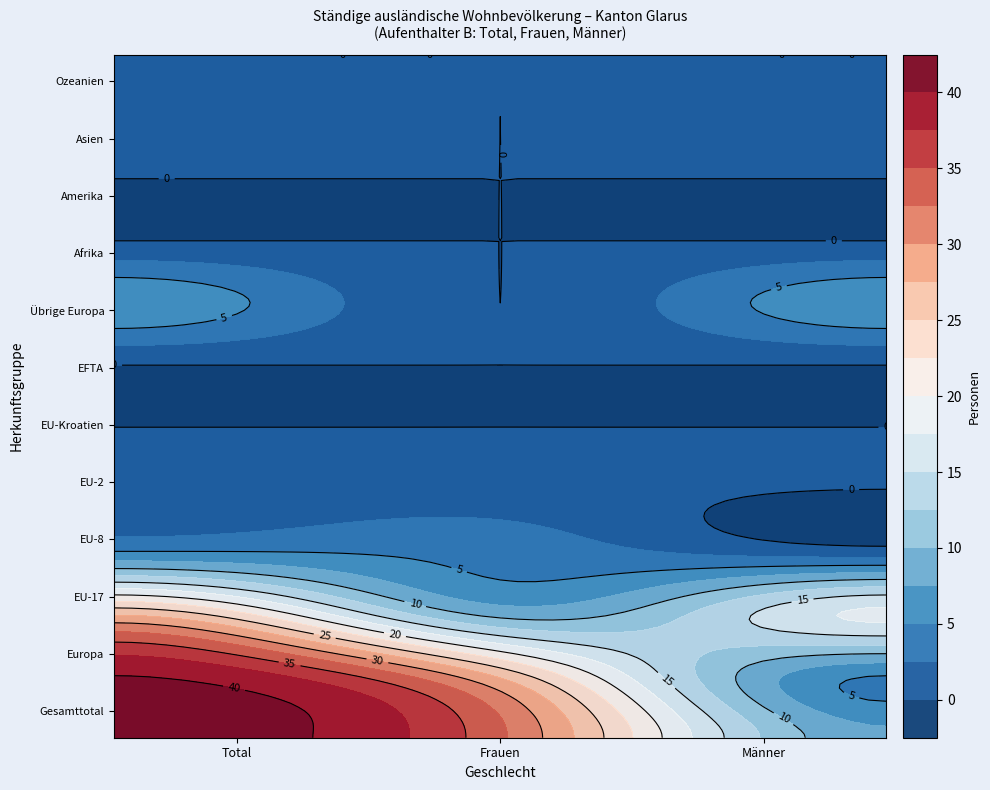

At which category is the sum across all series the highest?

Total